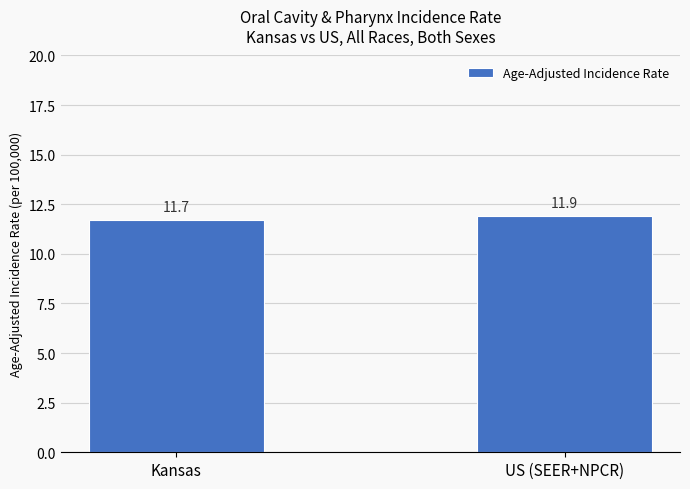

What is the label of the 2nd bar from the left?

US (SEER+NPCR)